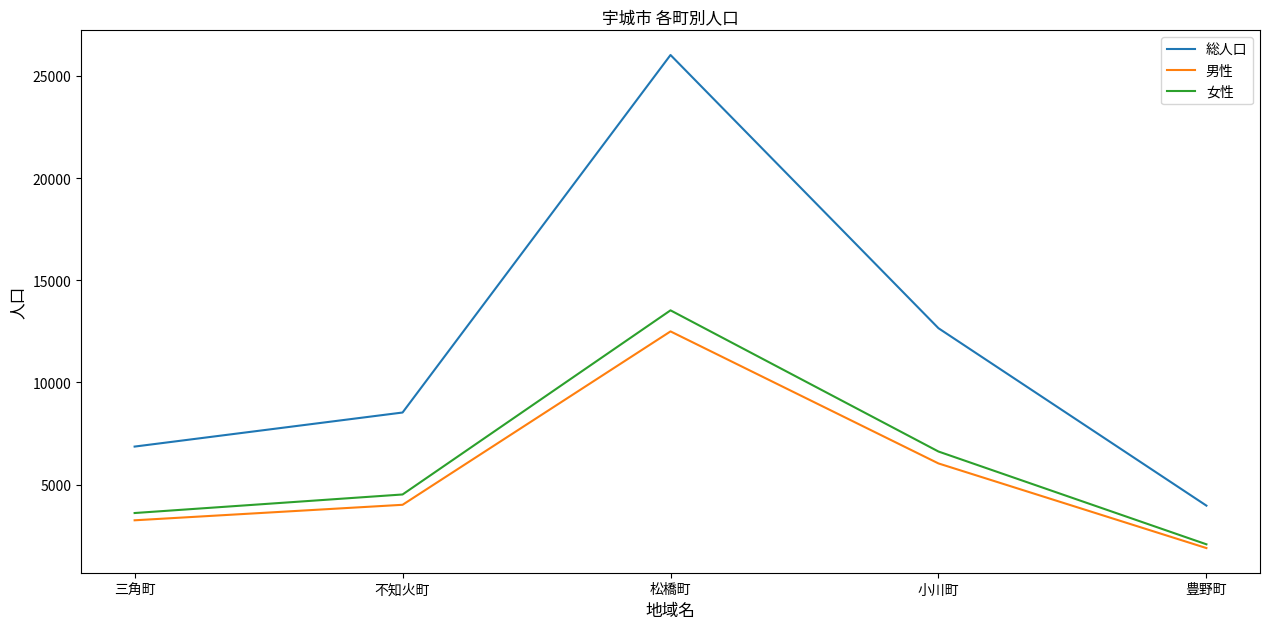

The value of 男性 at 豊野町 is 2911. True or false?

False